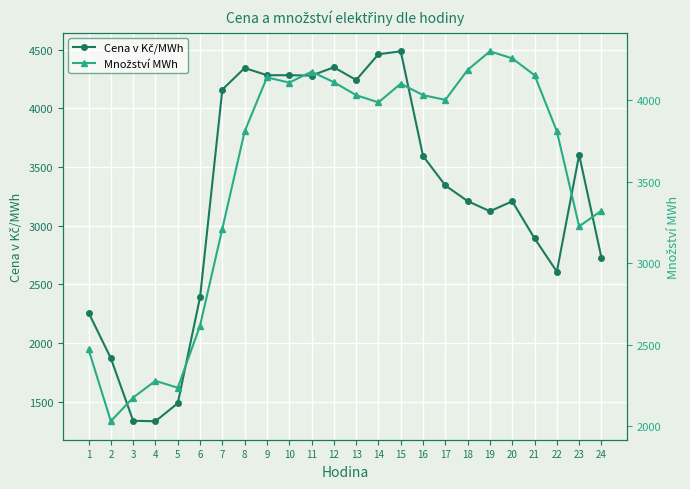

True or false: Cena v Kč/MWh has more than 0 points higher than both neighbors.

True